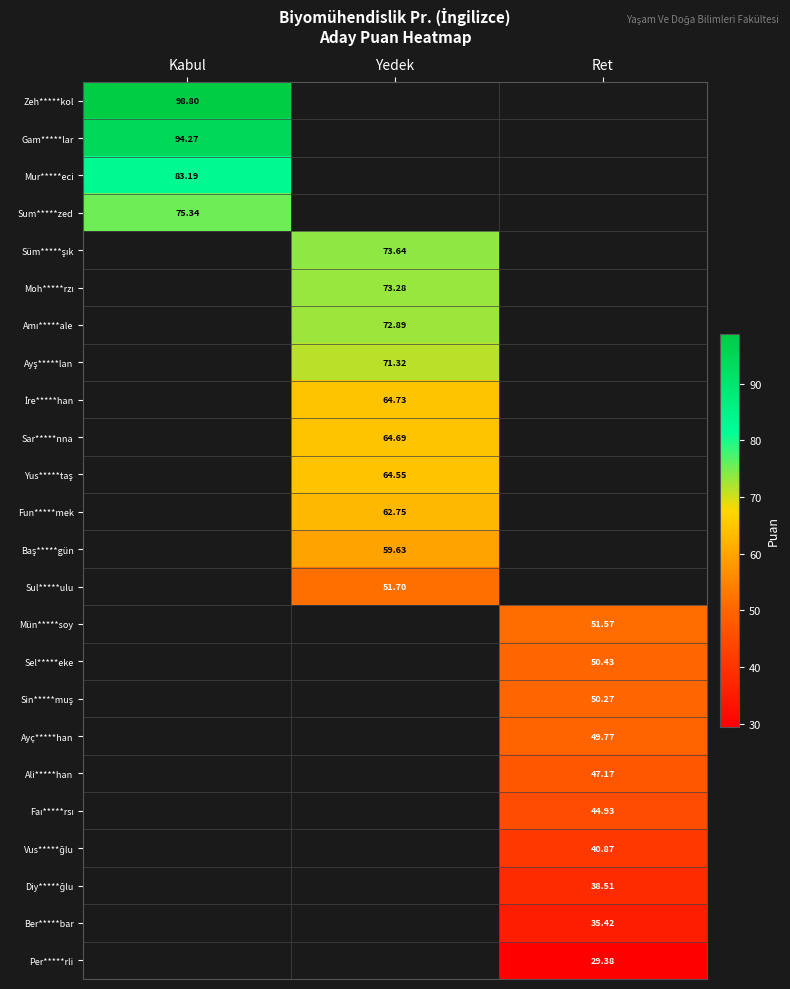

At how many categories does at least one series exceed 46?

3